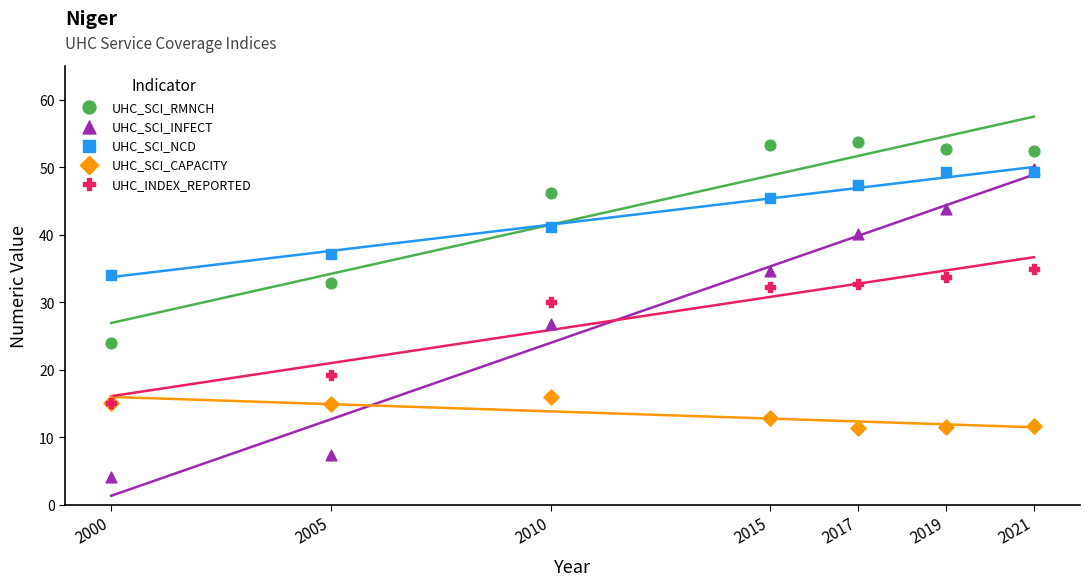

Across all series, what Y value is closest to 28?

26.7